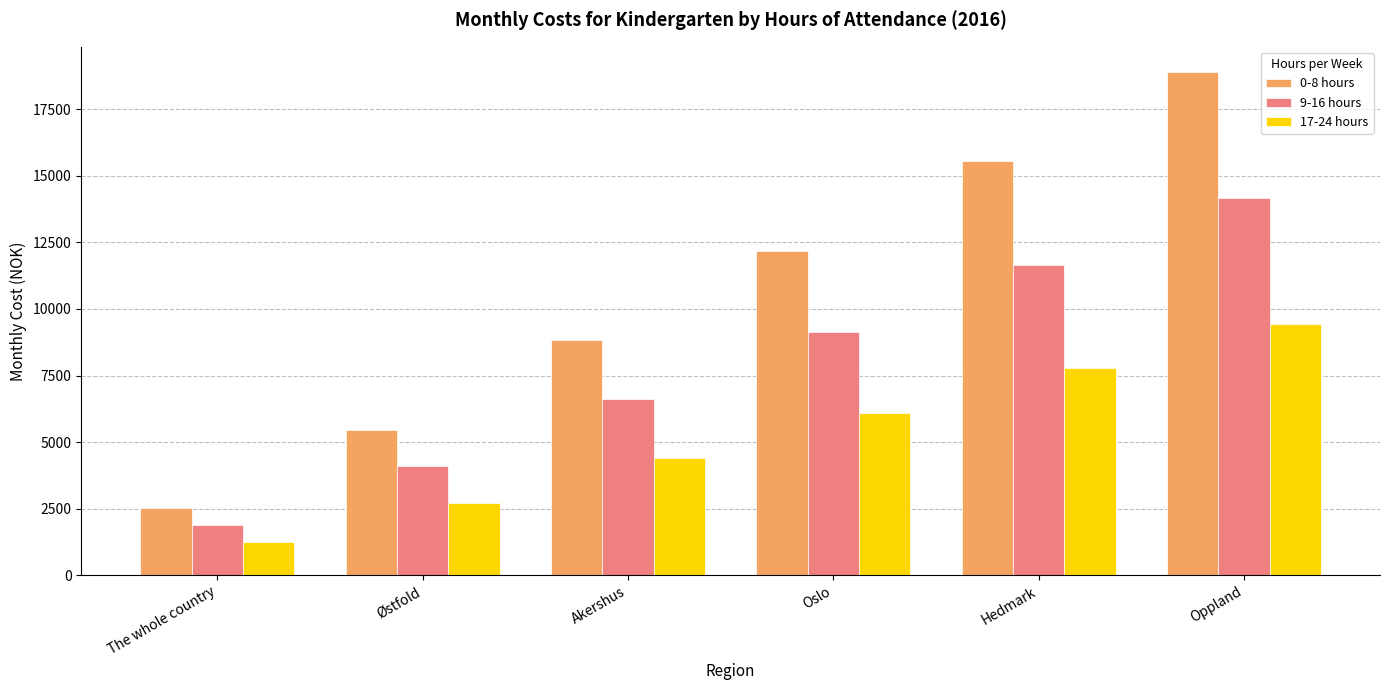

At how many categories does at least one series exceed 13621?

2